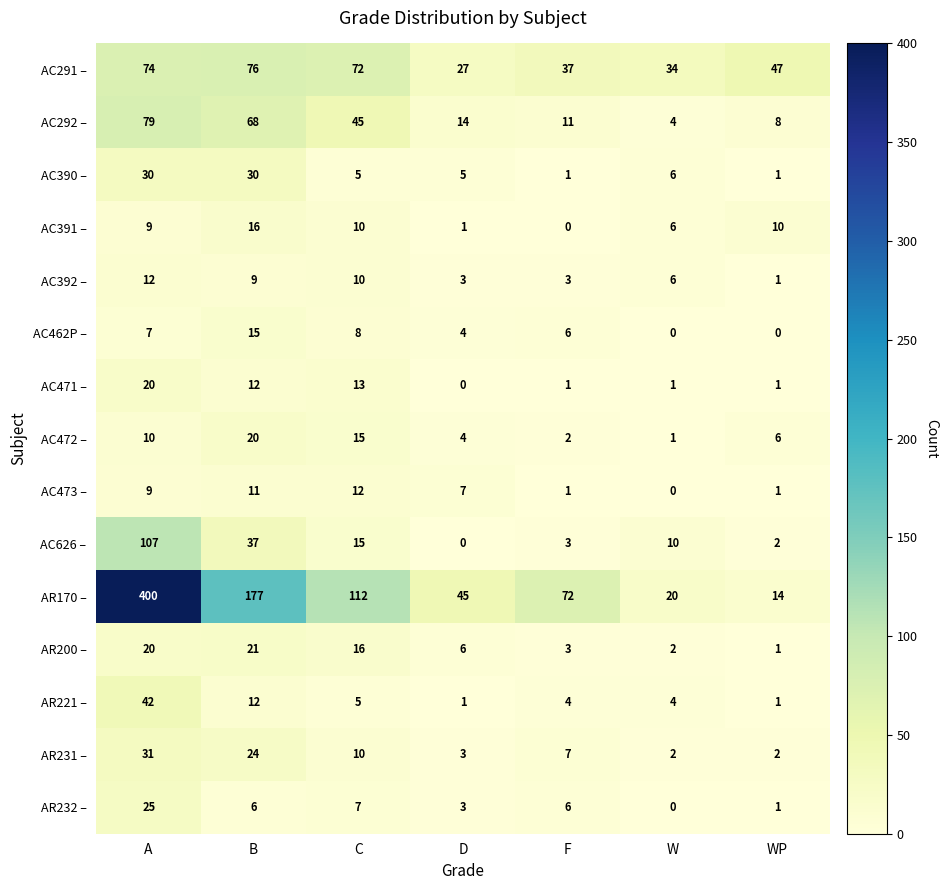

The value of AC626 – at W is 5. True or false?

False